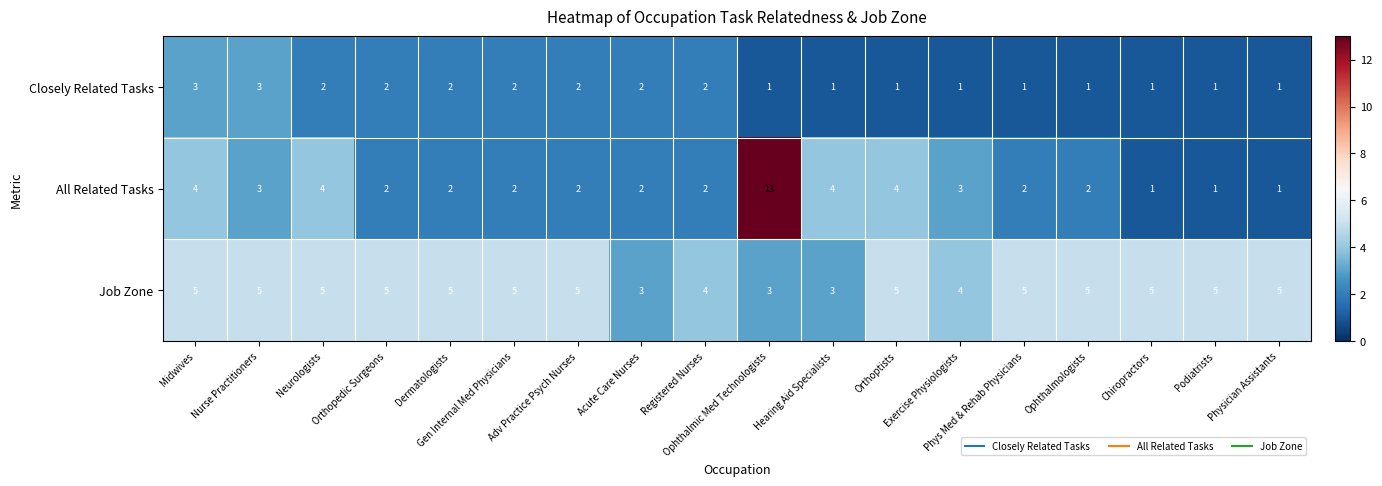

List the series in order of their peak value, lowest first.

Closely Related Tasks, Job Zone, All Related Tasks